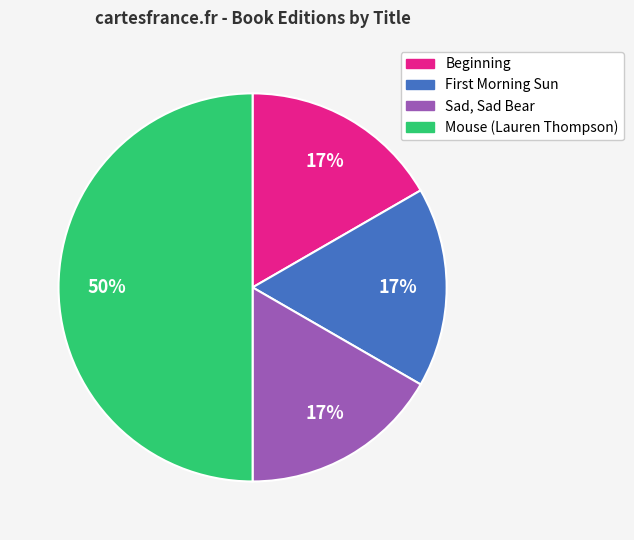

To the nearest percent, what portion does Beginning represent?

17%